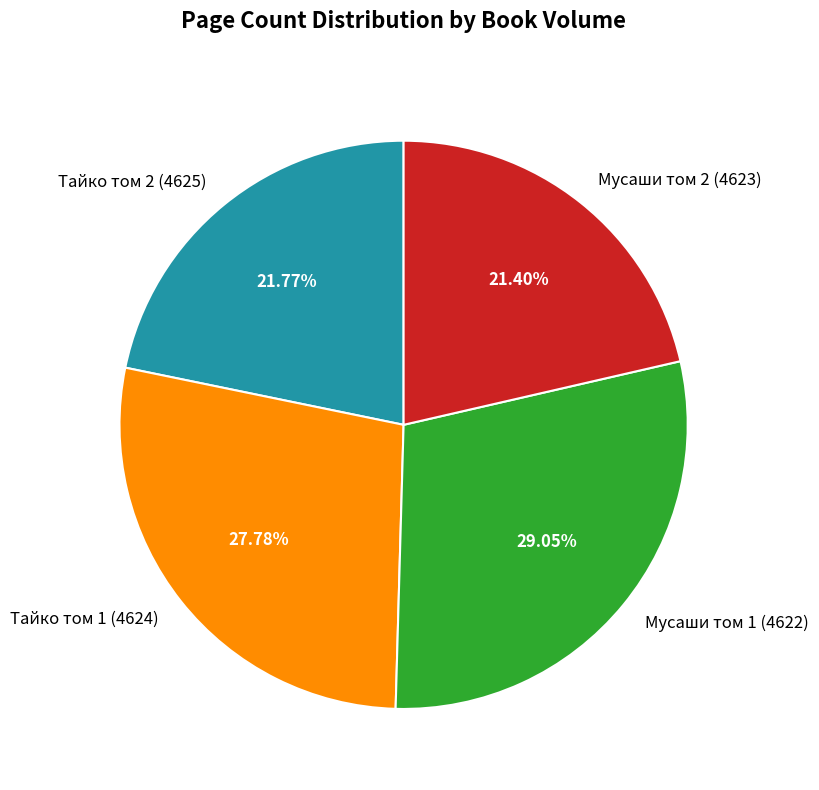

What is the ratio of the value at Тайко том 2 (4625) to the value at Тайко том 1 (4624)?

0.8